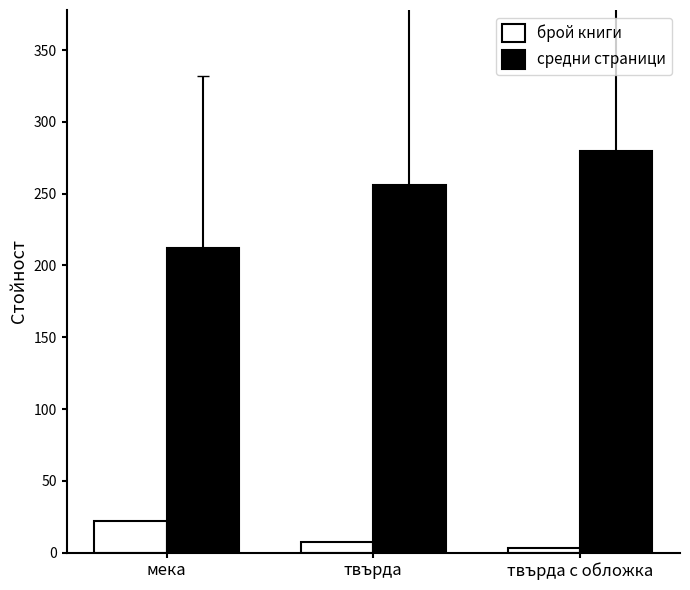

Which category has the lowest value across all series?

твърда с обложка